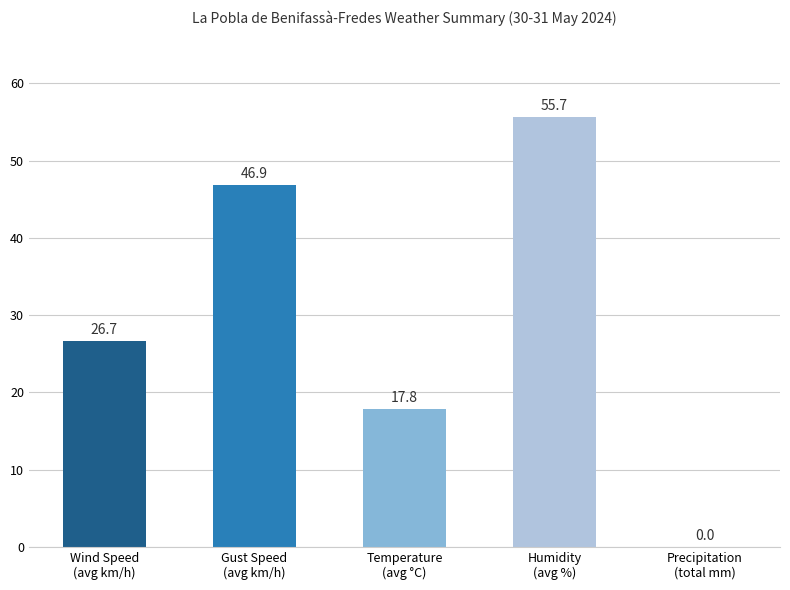

What is the greatest value displayed?

55.7